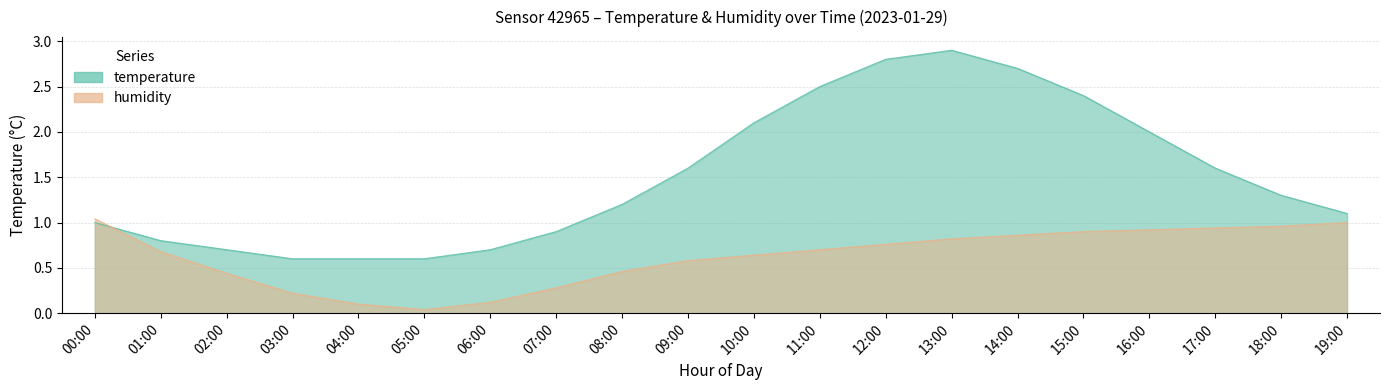

Does the chart display data point markers on the line(s)?

No